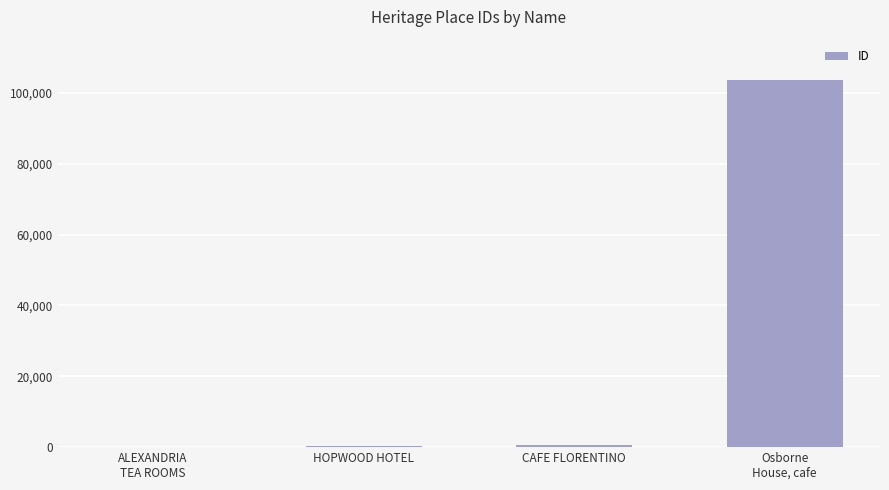

What is the sum of all values?

104843